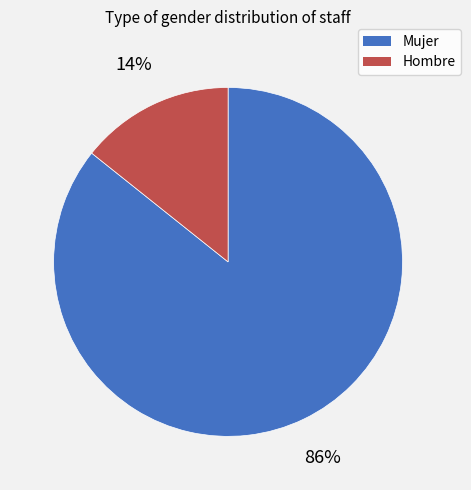

Count the number of slices in the pie.

2